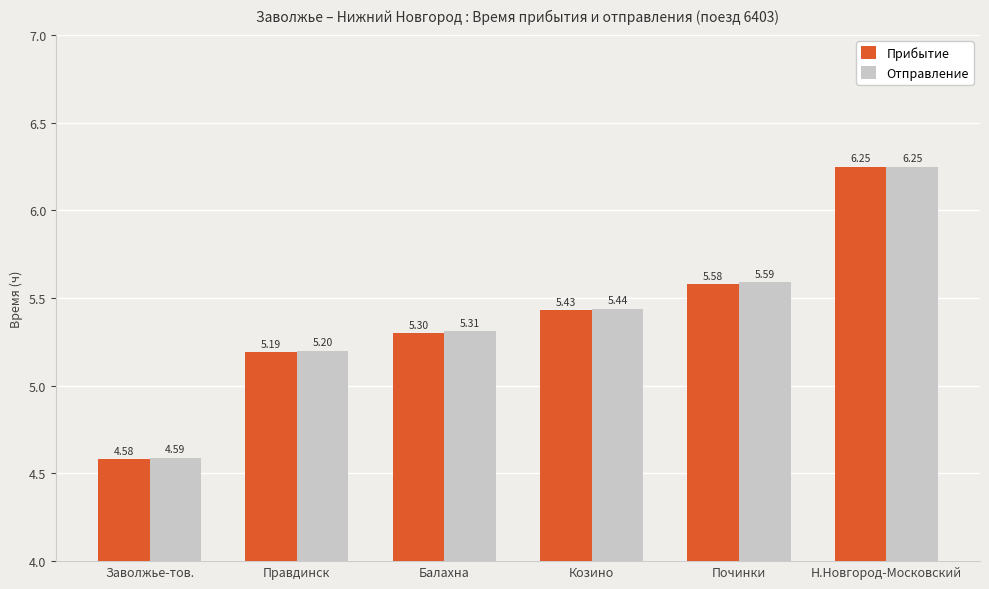

At which category is the sum across all series the highest?

Н.Новгород-Московский